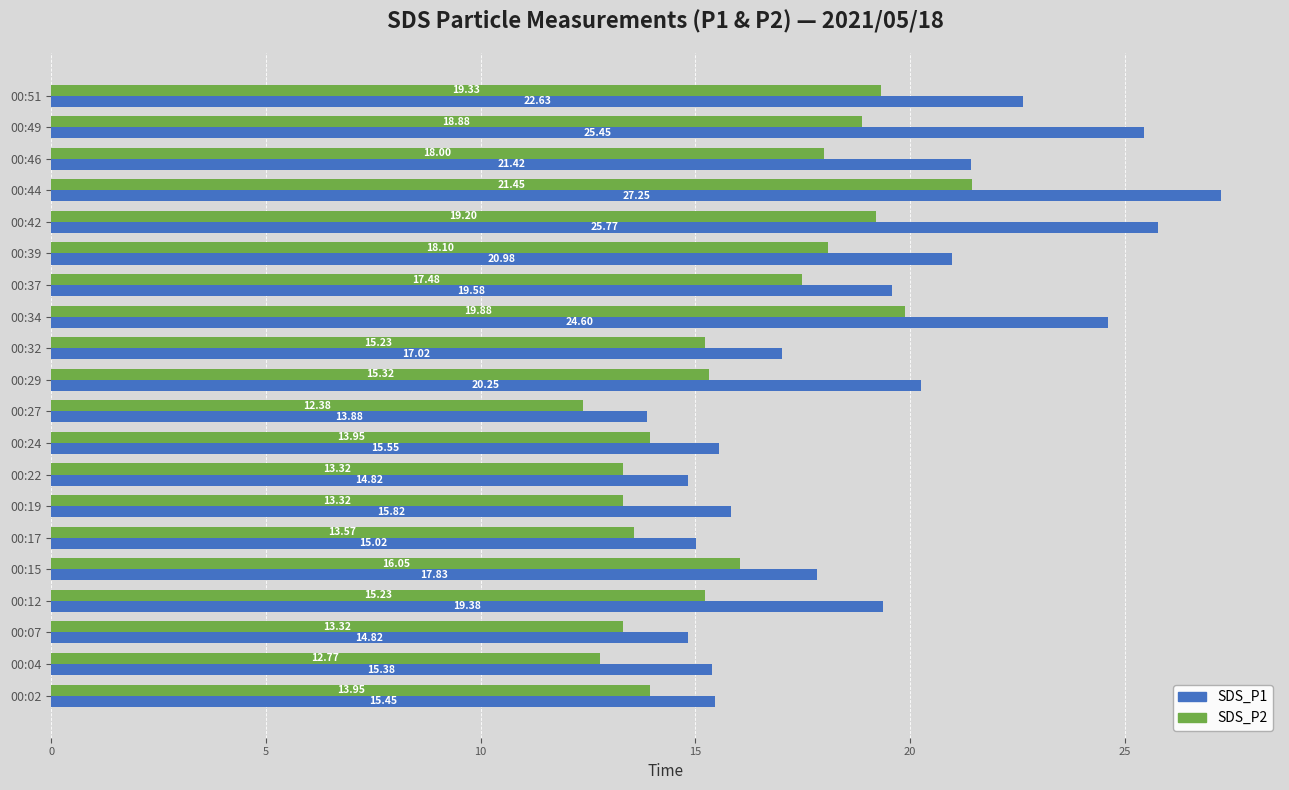

Which series has the largest range (max minus min)?

SDS_P1